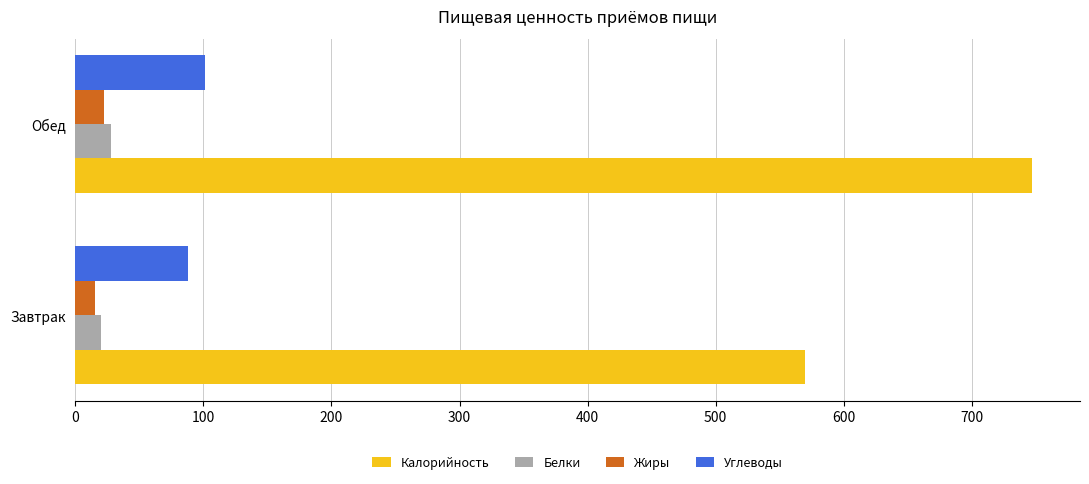

Which series has the largest range (max minus min)?

Калорийность